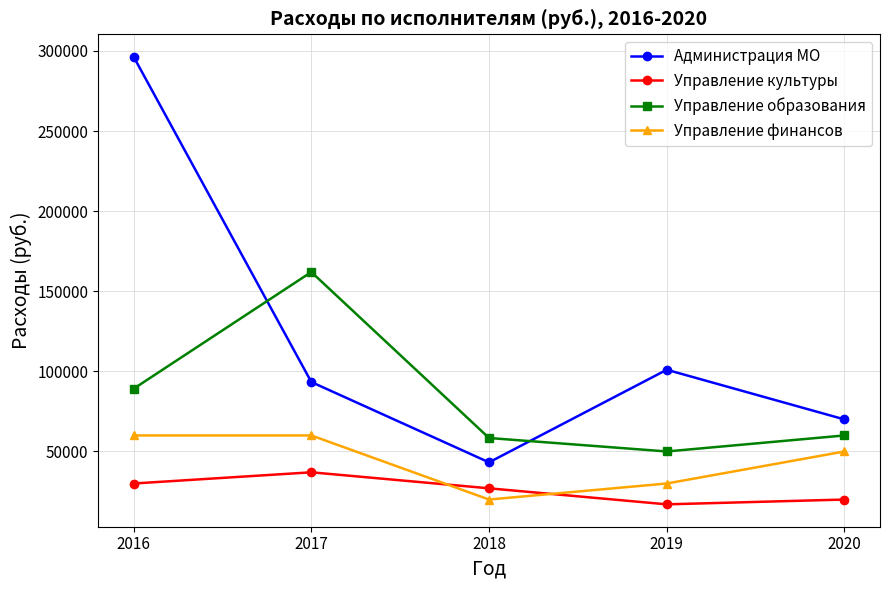

Rank the categories by Администрация МО value from highest to lowest.

2016, 2019, 2017, 2020, 2018